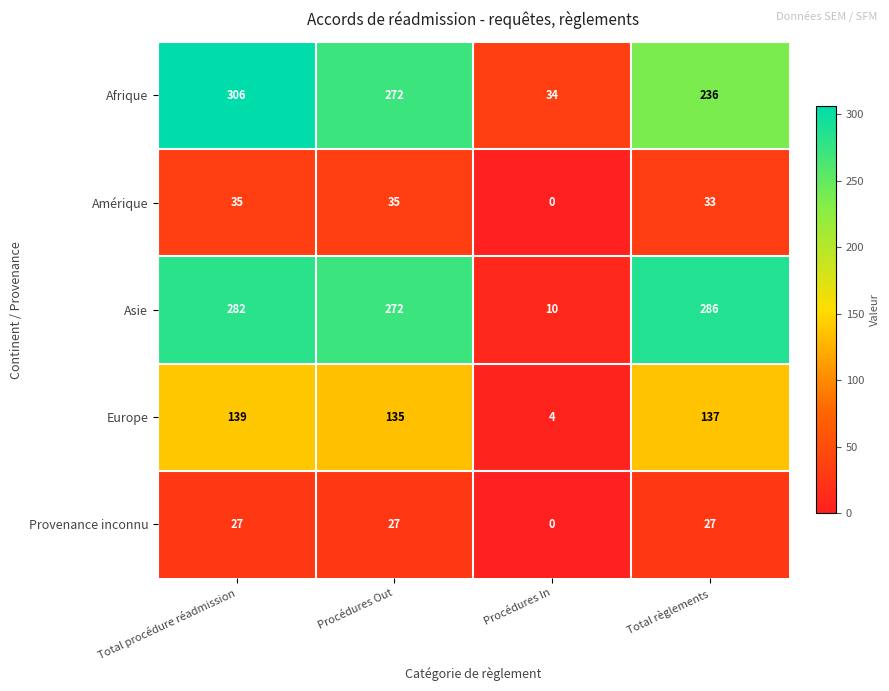

At how many categories does at least one series exceed 100?

3